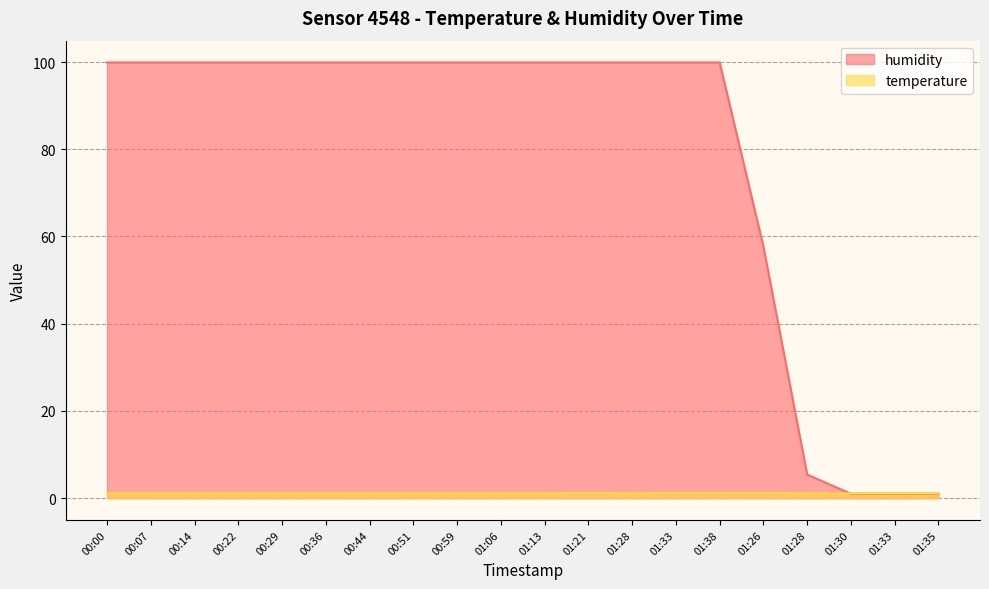

What is the total value across all series at 01:38?

101.1